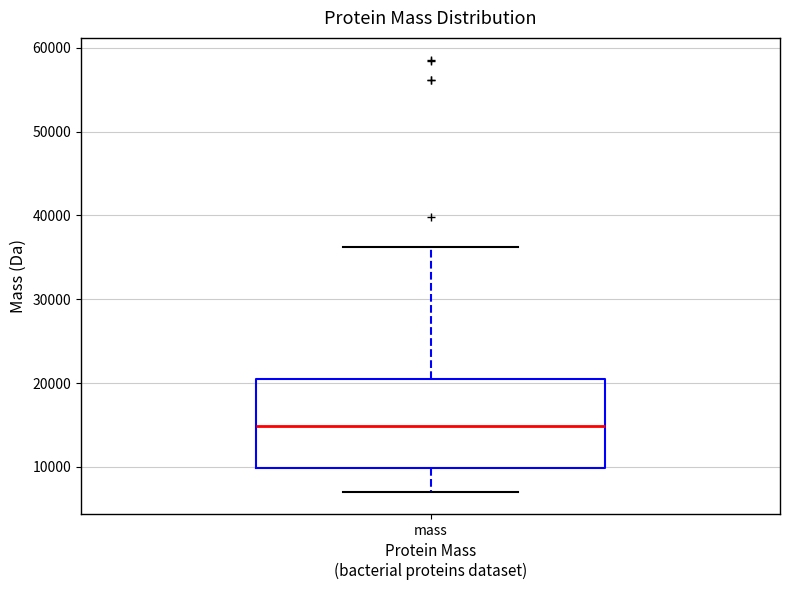

Transcribe this box plot: give where the median line is, the range the box spans, and where the two whiskers end, as read against the y-axis. The values are not printed on the chart, so give them approximately, as read against the axis.

median 15000, box 10000 to 21000, whiskers 7000 to 36000